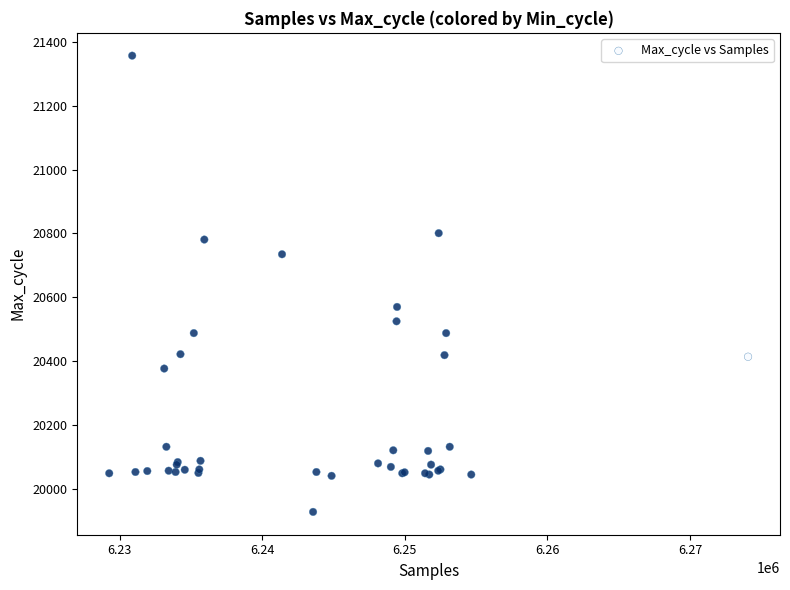

What Y value in the scatter plot is closest to 20642?

20570